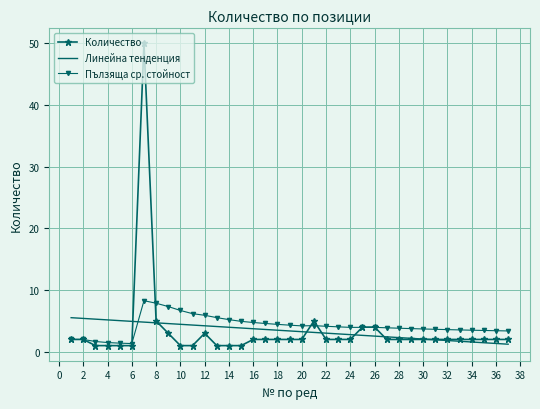

What is the highest value of the Линейна тенденция series?

5.5